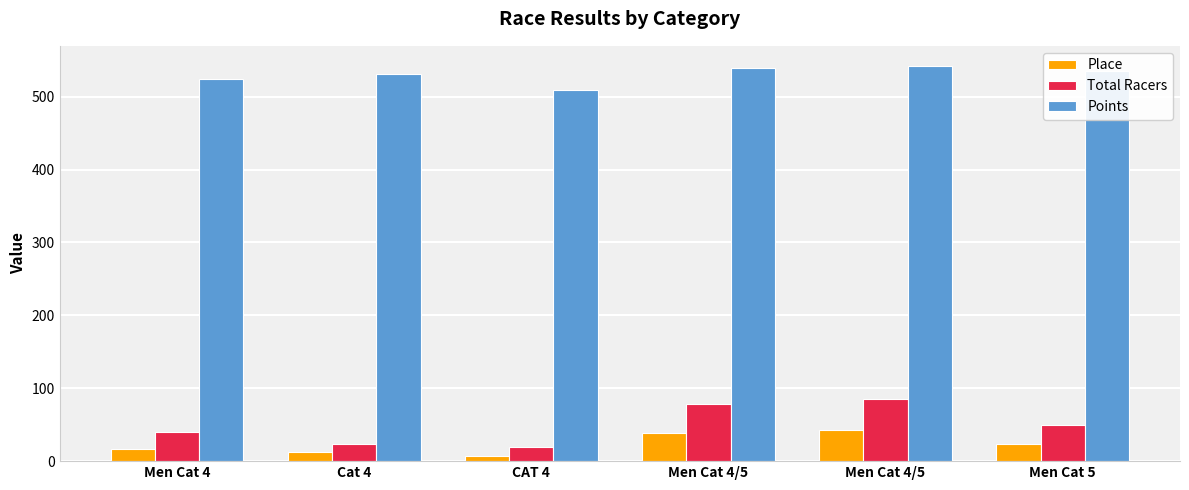

Are the bars grouped side by side (vs. stacked)?

Yes